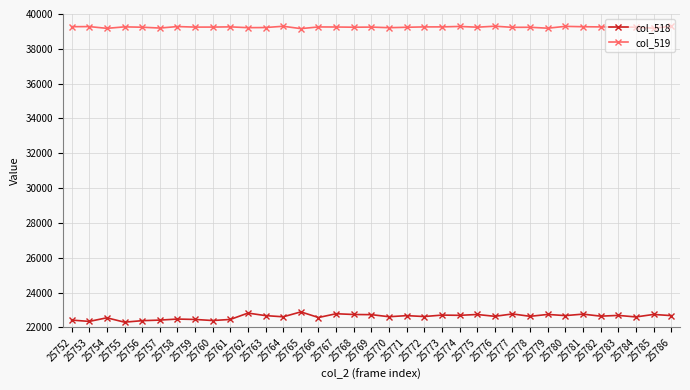

What is the difference between the second highest and minimum values in the col_518 series?

522